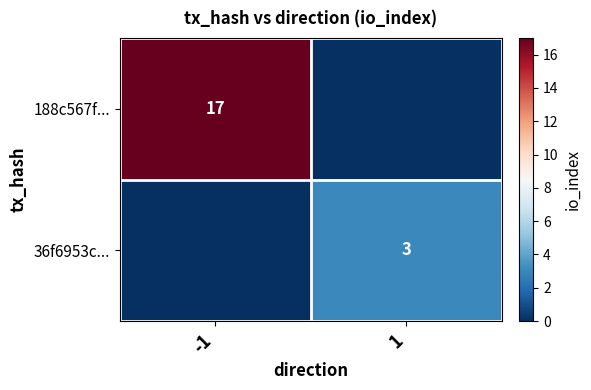

True or false: 36f6953c... has a value of 4 at 1.

False